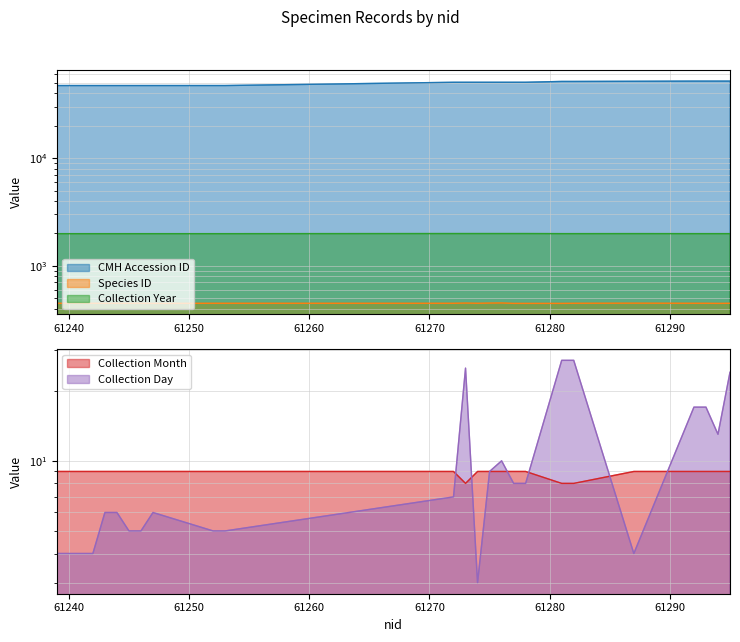

Which category has the lowest value in the CMH Accession ID series?

61239